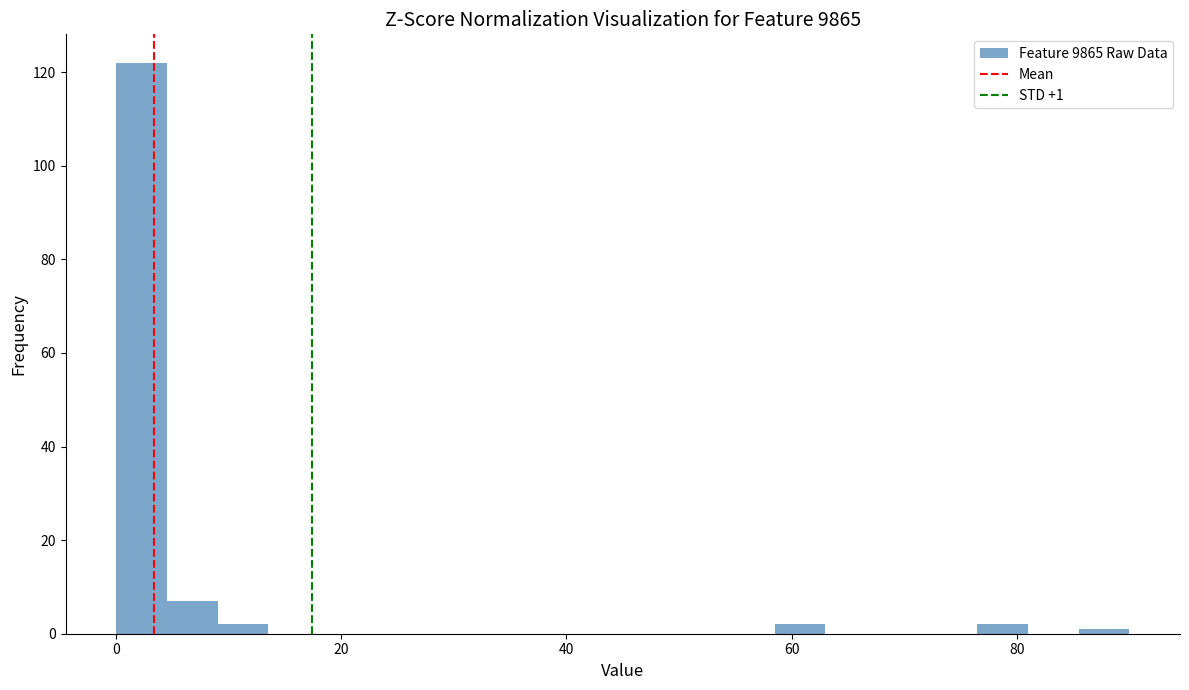

Read against the x-axis, roughly where is the centre of the tallest bar?

2